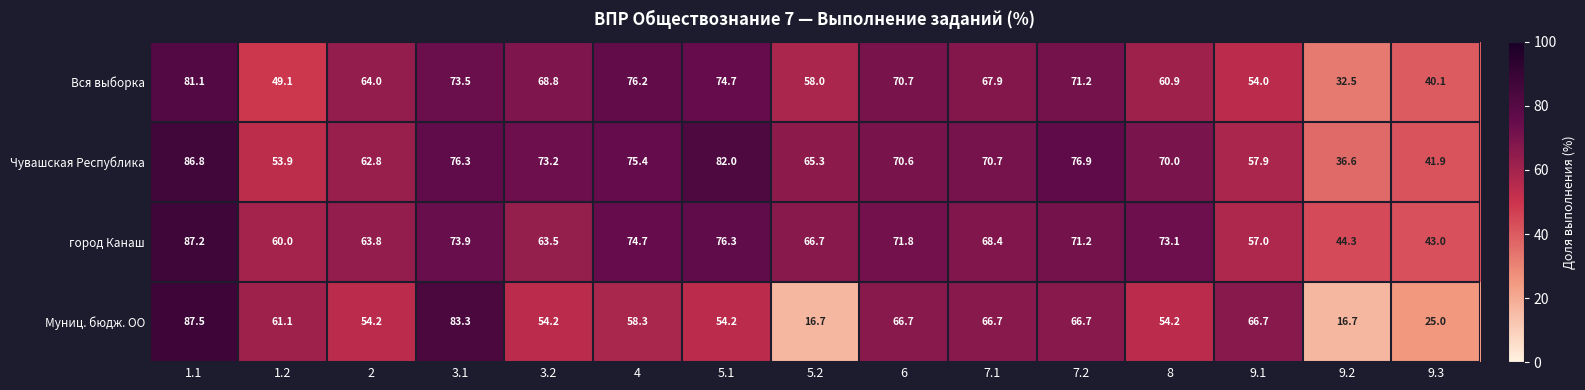

Which series has the largest total across all categories?

Чувашская Республика